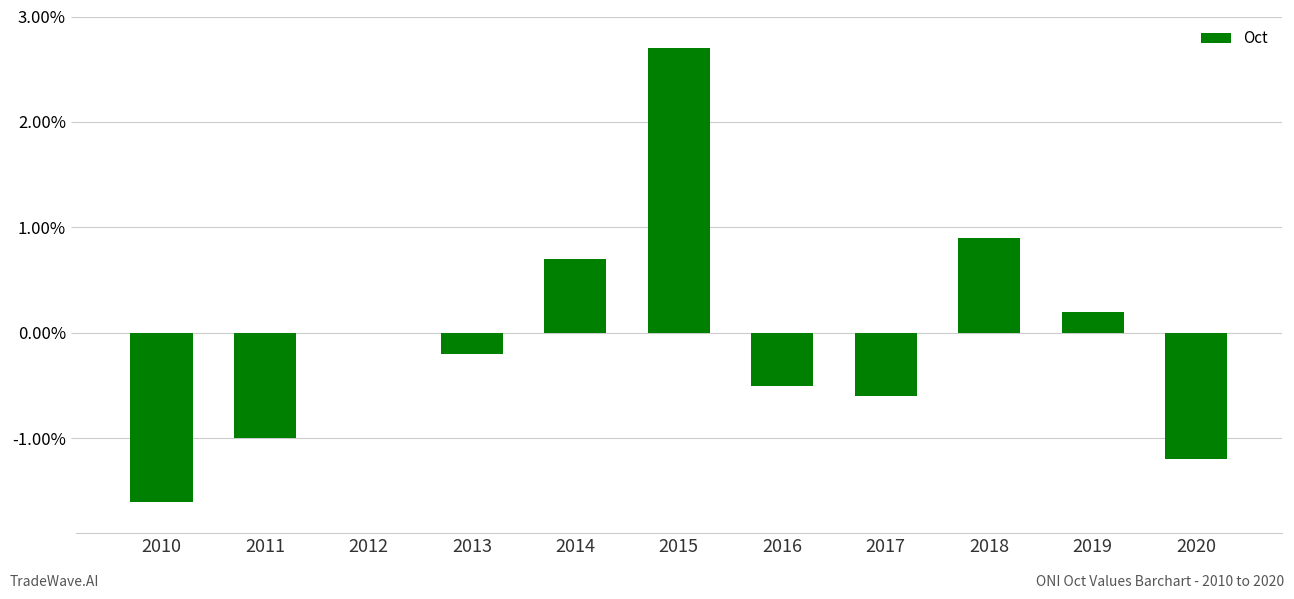

What is the approximate value at 2011?

-1.0